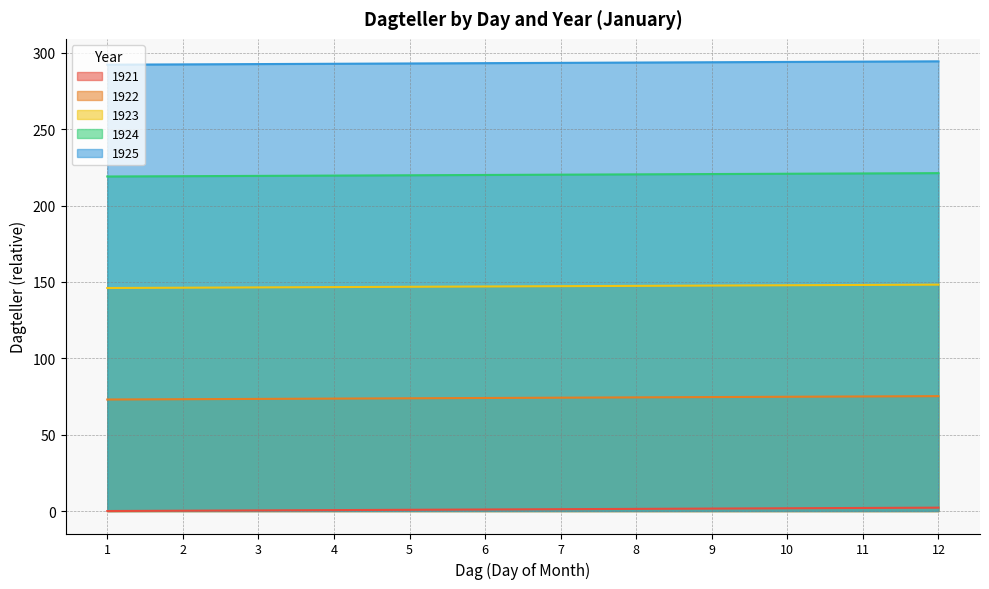

What are all the series names shown in the legend?

1921, 1922, 1923, 1924, 1925